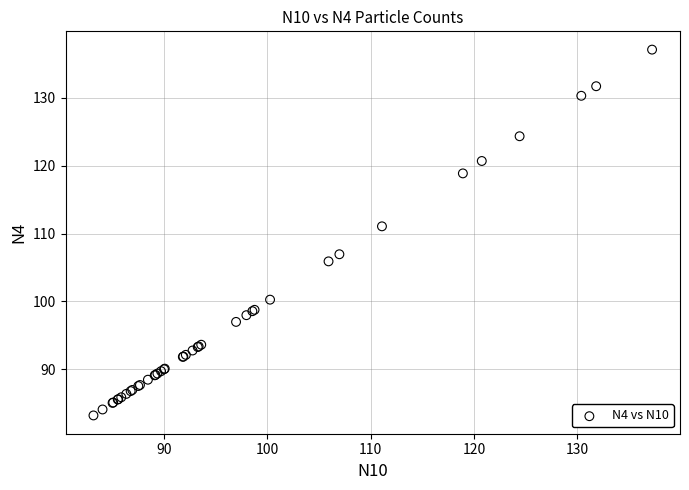

What Y value in the scatter plot is closest to 110?

111.1